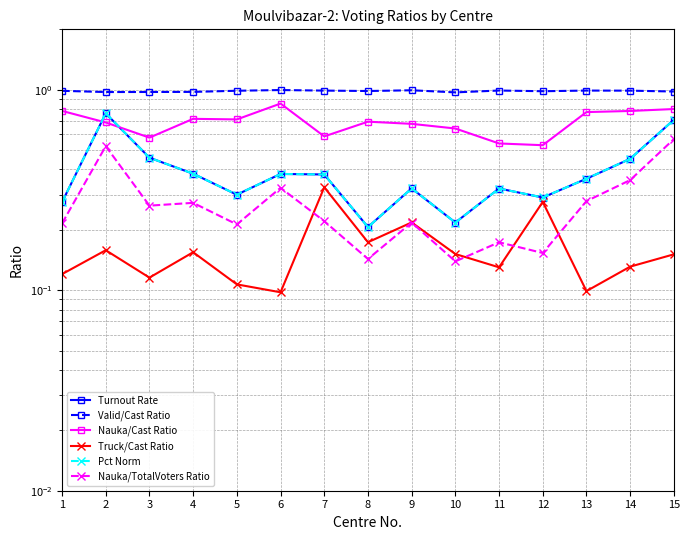

At which label does Nauka/TotalVoters Ratio reach its peak?

15